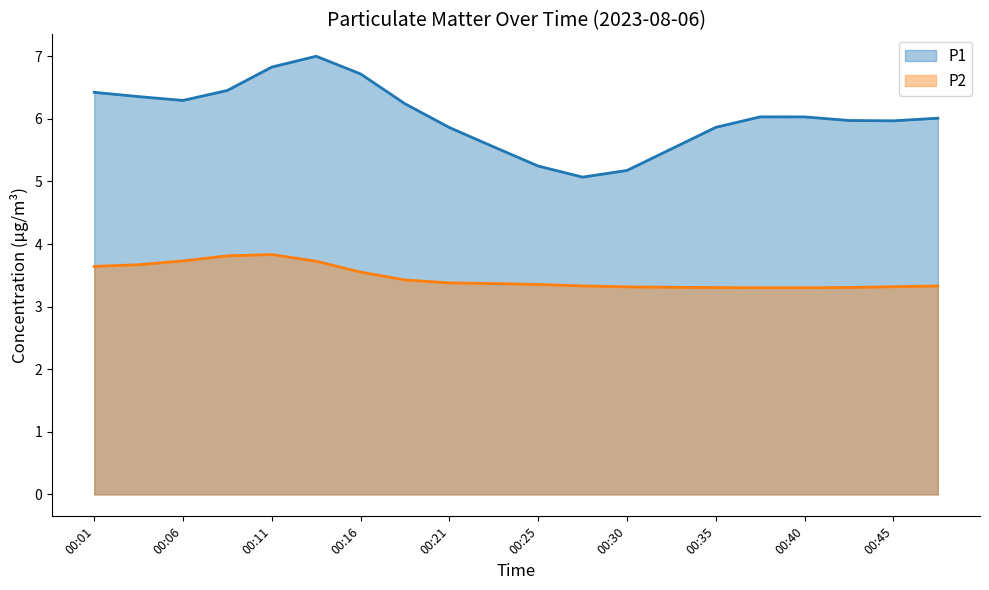

How many data points does each series have?

20